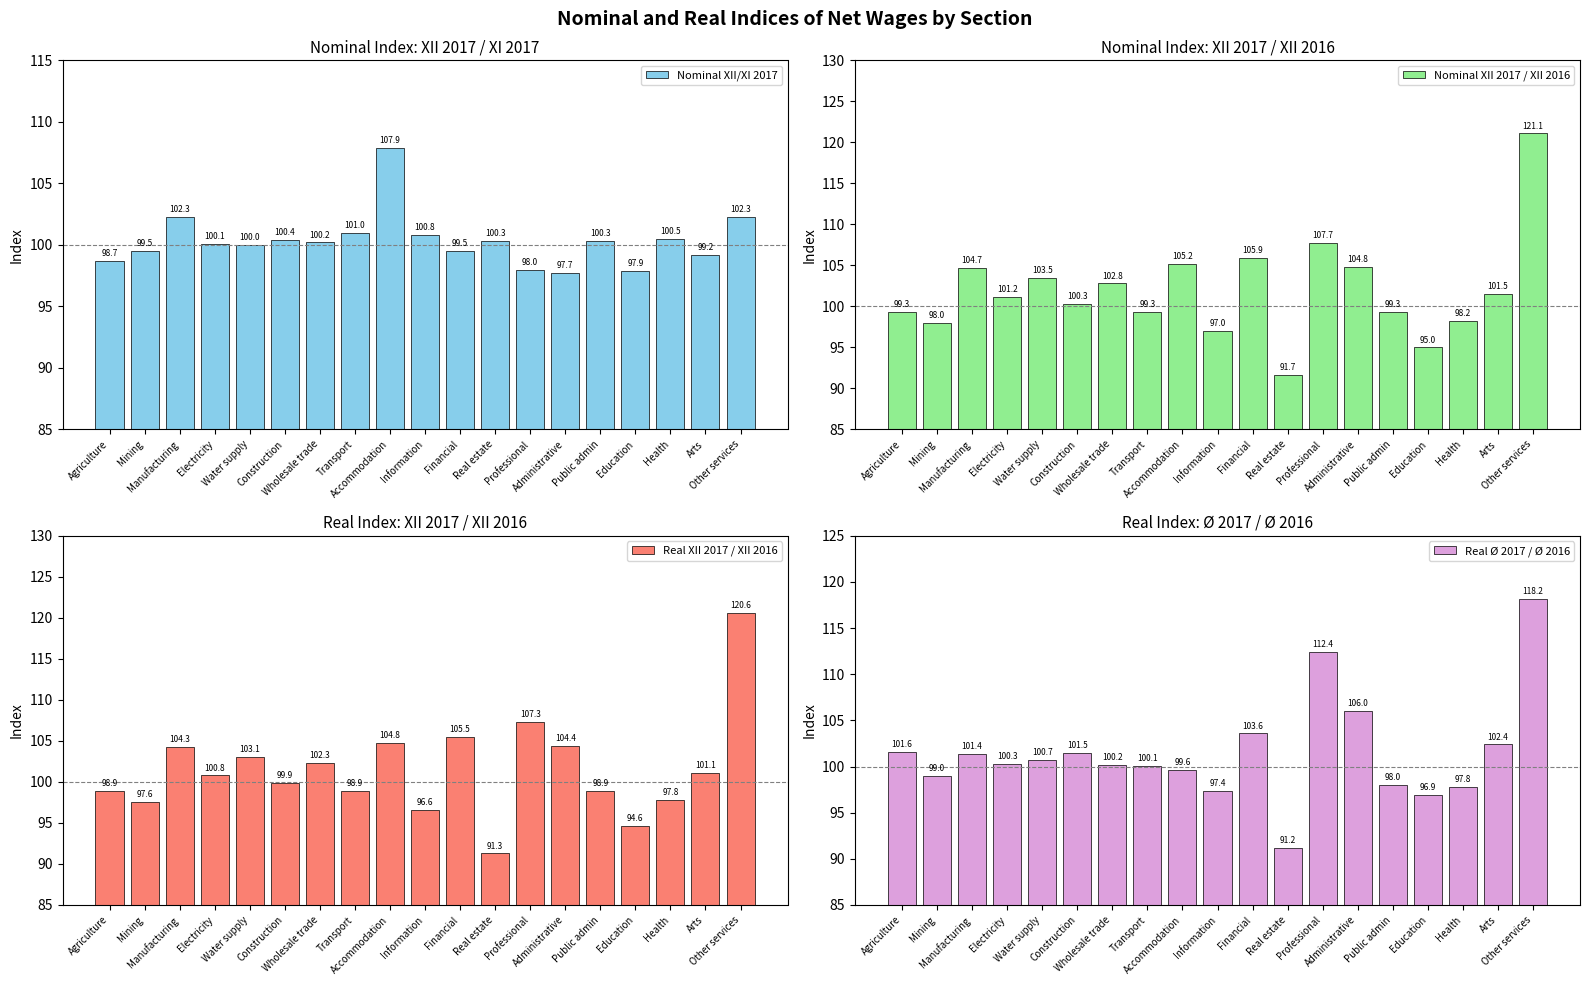

What are all the series names shown in the legend?

Nominal XII/XI 2017, Nominal XII 2017 / XII 2016, Real XII 2017 / XII 2016, Real Ø 2017 / Ø 2016